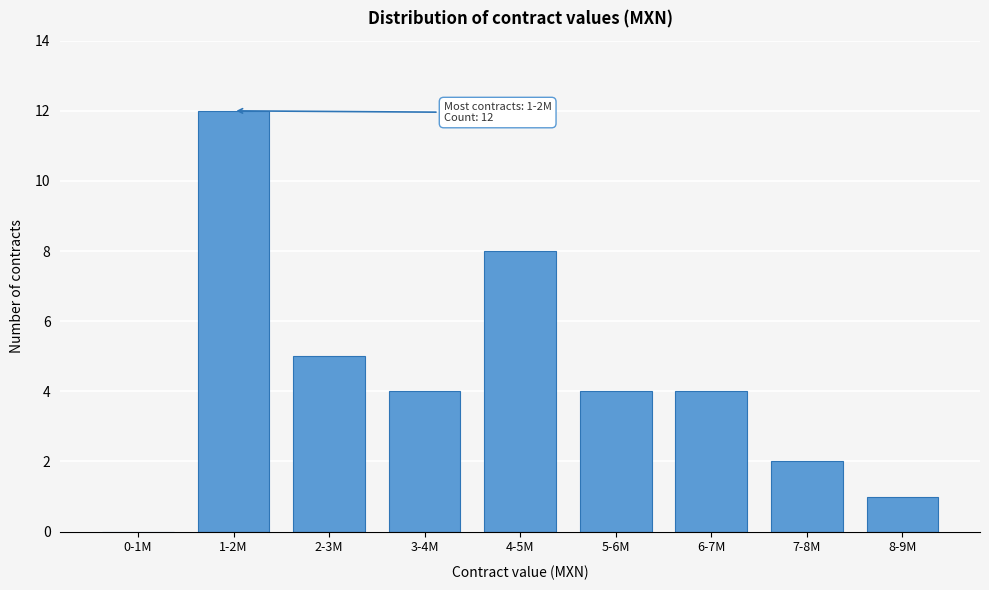

Reading left to right, list all the values displayed in this chart.

0-1M=0	1-2M=12	2-3M=5	3-4M=4	4-5M=8	5-6M=4	6-7M=4	7-8M=2	8-9M=1